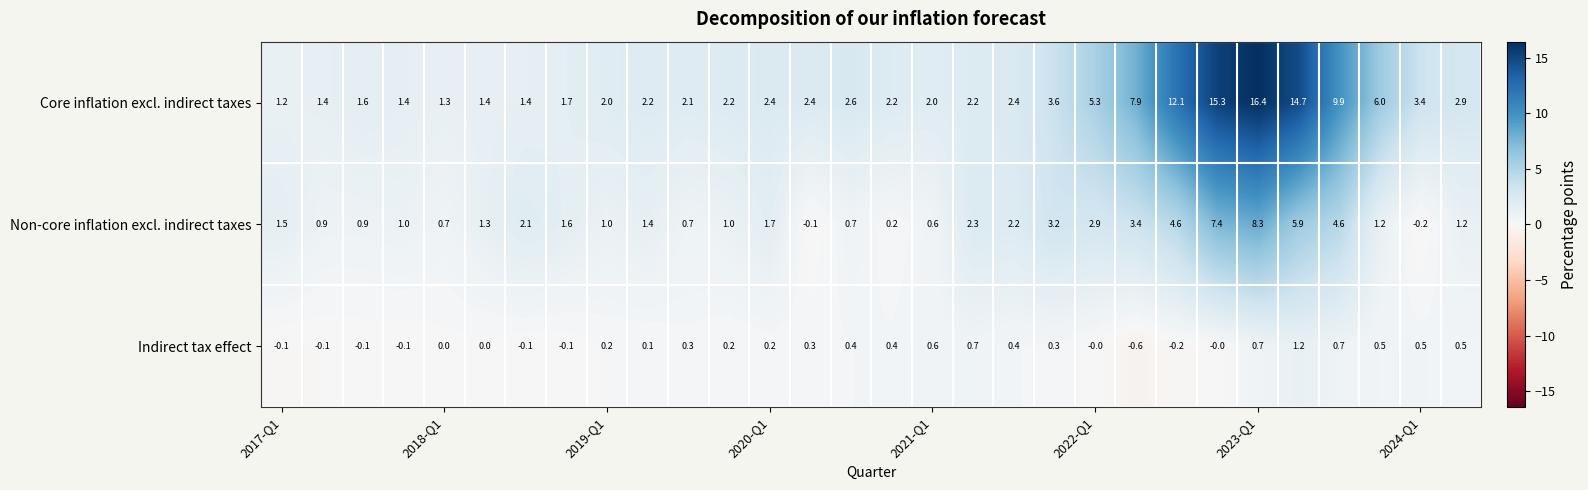

List the series in order of their overall mean, highest first.

Core inflation excl. indirect taxes, Non-core inflation excl. indirect taxes, Indirect tax effect